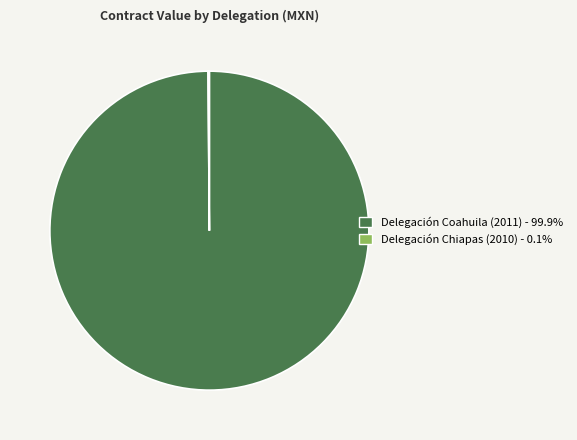

The Delegación Coahuila (2011) slice represents 86% of the pie. True or false?

False